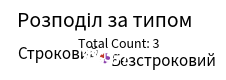

What is the largest slice in the pie chart?

Безстроковий